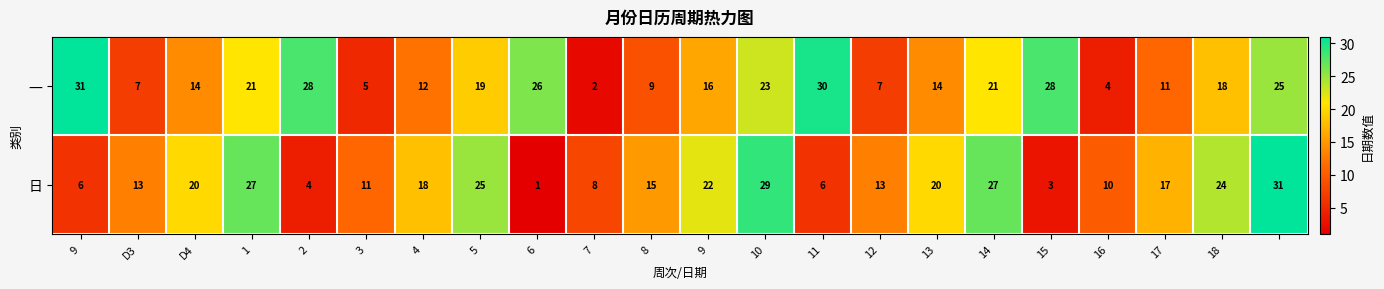

What is the highest value of the 一 series?

31